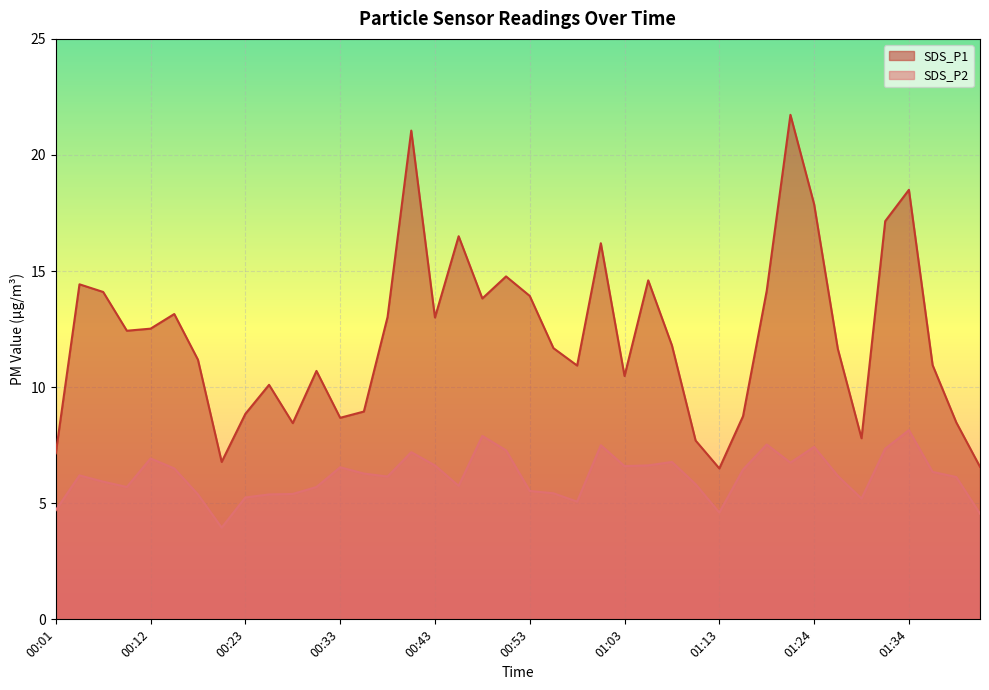

What is the difference between the SDS_P2 values at 01:34 and 01:37?

1.8